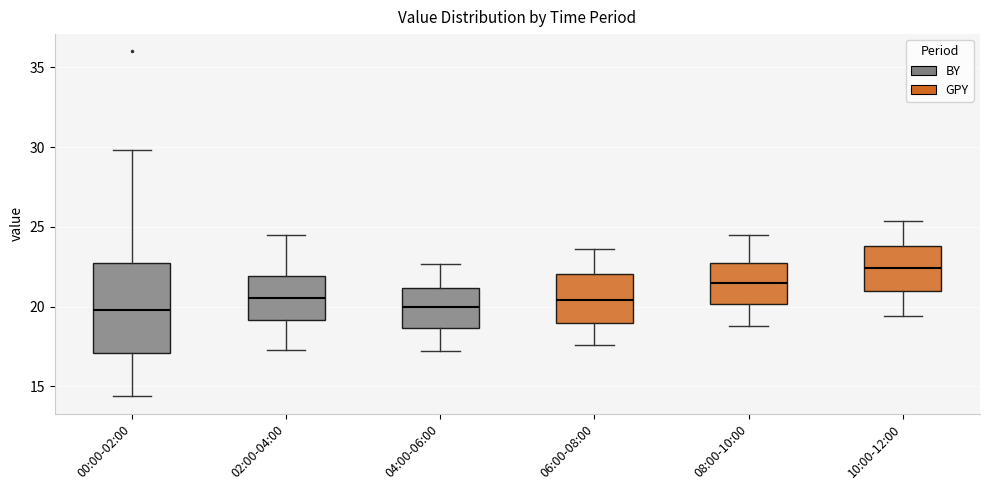

Reading left to right, transcribe this box plot: for each box, give where its median line is, the range the box spans, and where its two whiskers end, as read against the y-axis. The values are not printed on the chart, so give them approximately, as read against the axis.

00:00-02:00: median 20.0, box 17.0 to 22.5, whiskers 14.5 to 30.0
02:00-04:00: median 20.5, box 19.0 to 22.0, whiskers 17.5 to 24.5
04:00-06:00: median 20.0, box 18.5 to 21.0, whiskers 17.0 to 22.5
06:00-08:00: median 20.5, box 19.0 to 22.0, whiskers 17.5 to 23.5
08:00-10:00: median 21.5, box 20.0 to 22.5, whiskers 19.0 to 24.5
10:00-12:00: median 22.5, box 21.0 to 24.0, whiskers 19.5 to 25.5